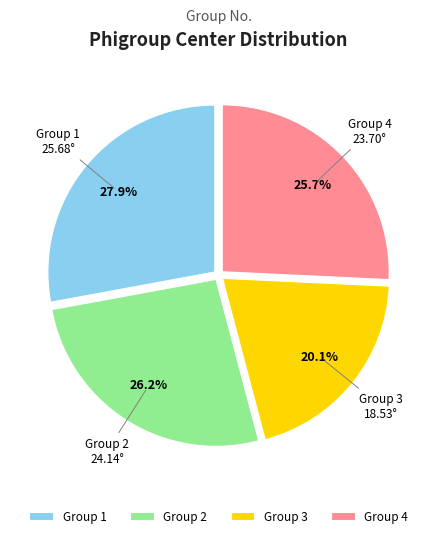

Which has a higher value, Group 1 or Group 4?

Group 1